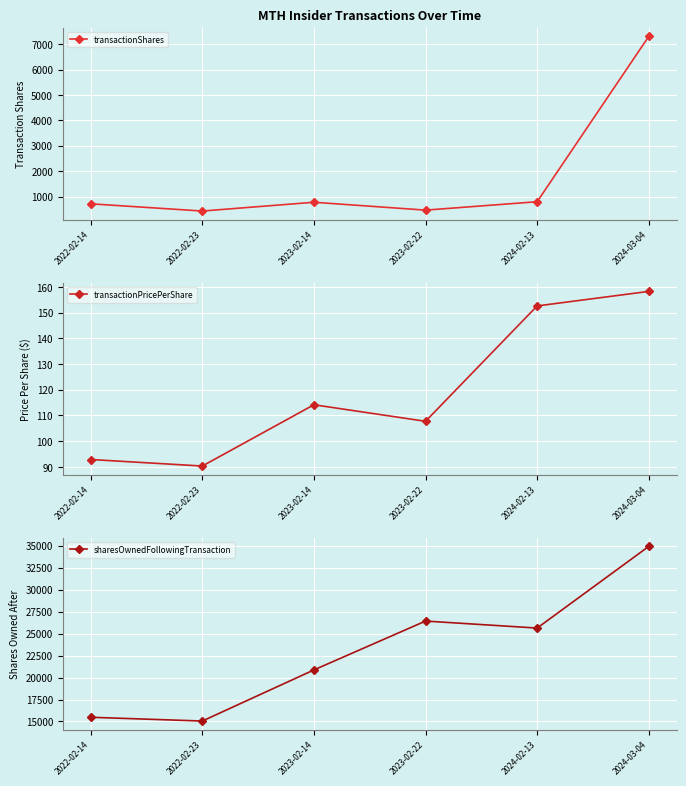

The transactionPricePerShare series shows 45.0 at 2022-02-14. True or false?

False